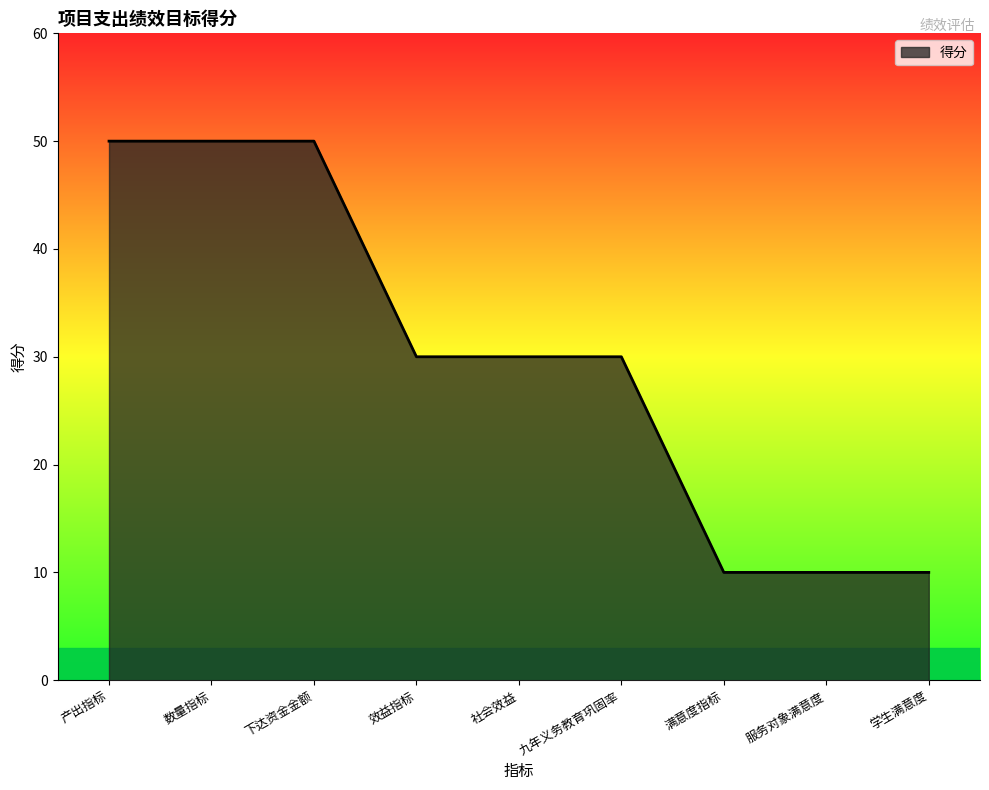

What is the difference between the values at 满意度指标 and 社会效益?

20